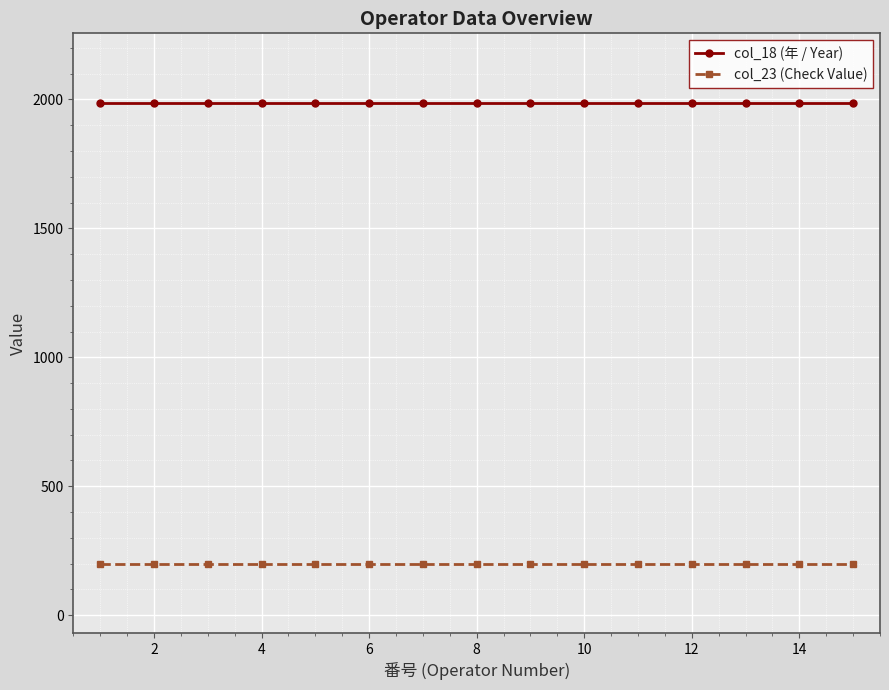

At how many categories does at least one series exceed 1145?

15